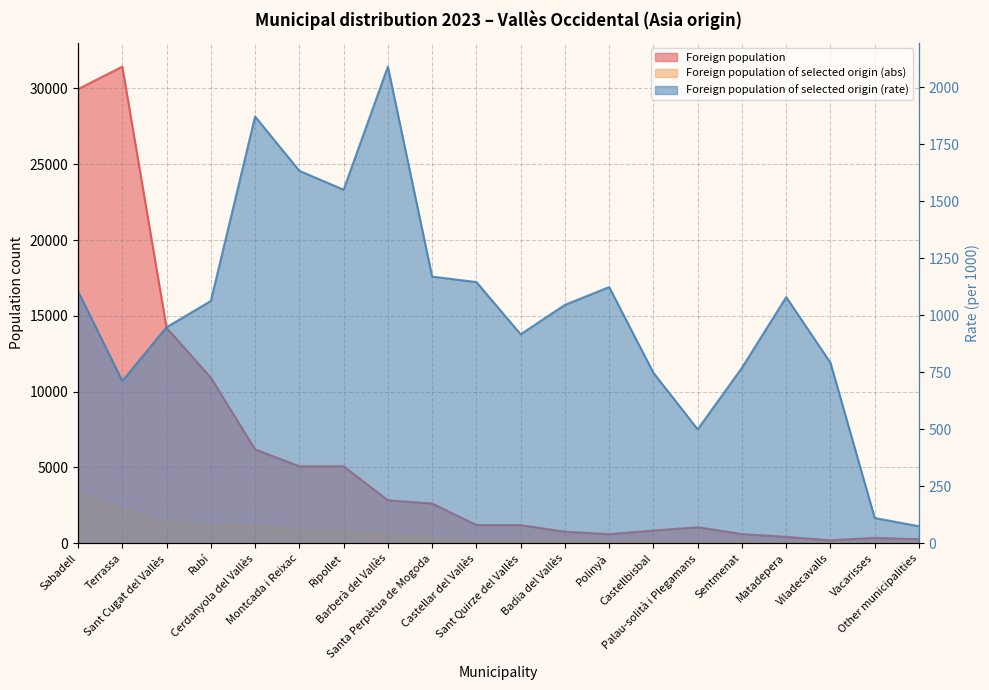

Where is the first local maximum for Foreign population of selected origin (rate)?

Cerdanyola del Vallès